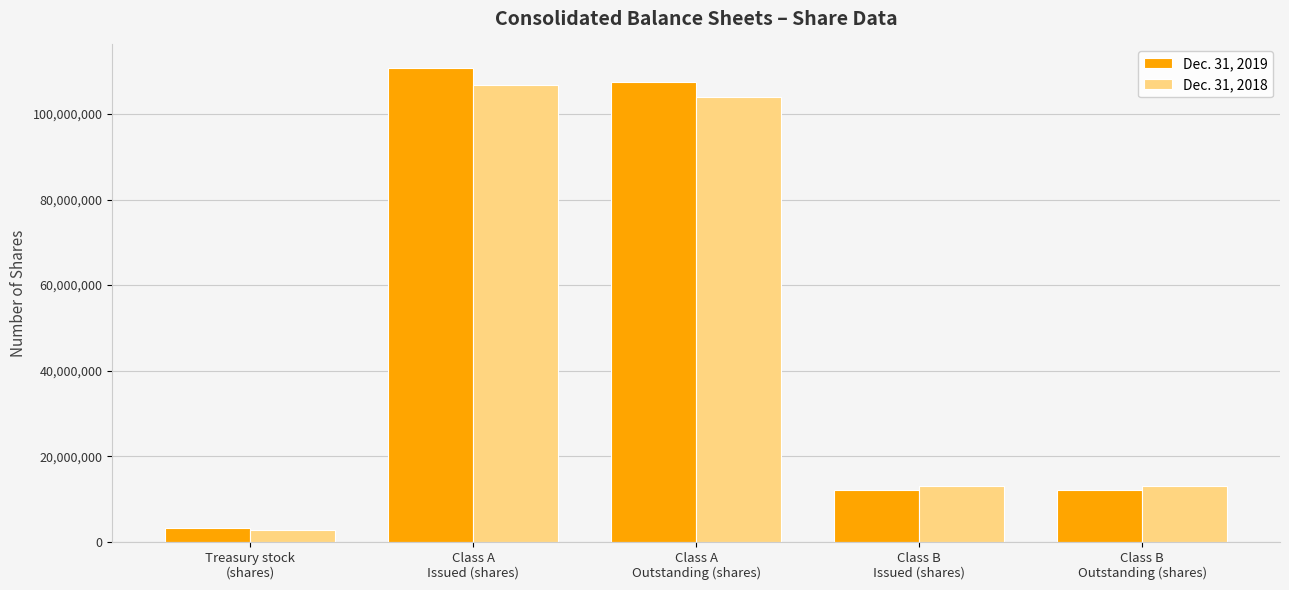

What is the value of the Dec. 31, 2019 bar at the 1st from the left?

3184269